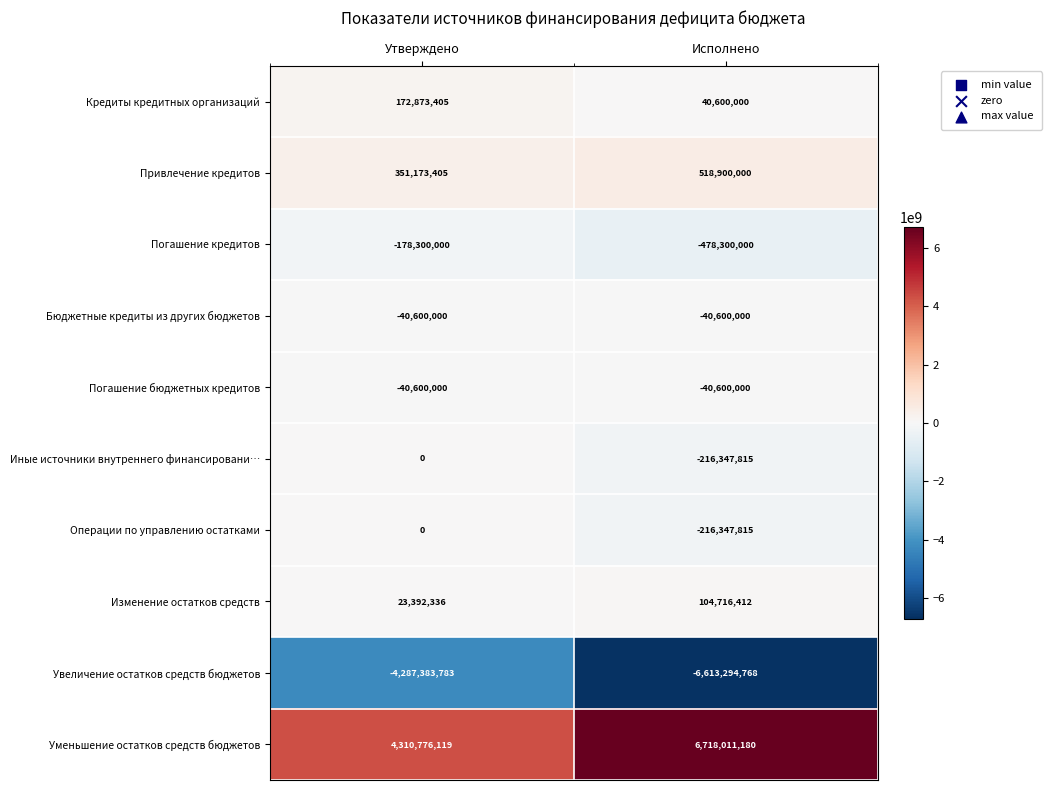

Reading right to left, transcribe all the data shown in this chart.

Кредиты кредитных организаций: 40600000	172873405
Привлечение кредитов: 518900000	351173405
Погашение кредитов: -478300000	-178300000
Бюджетные кредиты из других бюджетов: -40600000	-40600000
Погашение бюджетных кредитов: -40600000	-40600000
Иные источники внутреннего финансировани…: -216347815	0
Операции по управлению остатками: -216347815	0
Изменение остатков средств: 104716412	23392336
Увеличение остатков средств бюджетов: -6613294768	-4287383783
Уменьшение остатков средств бюджетов: 6718011180	4310776119